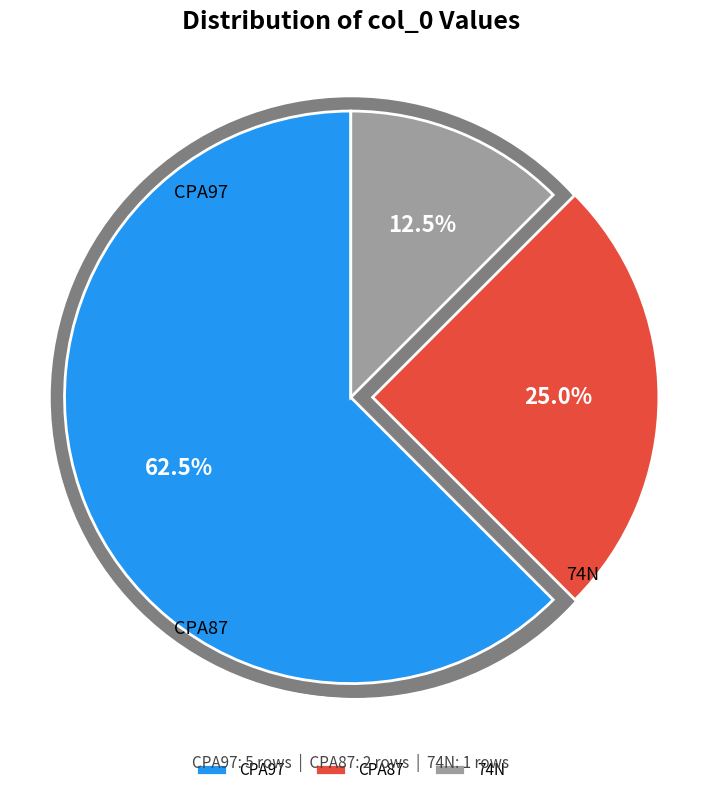

Is it true that CPA97 is 62% of the pie?

True